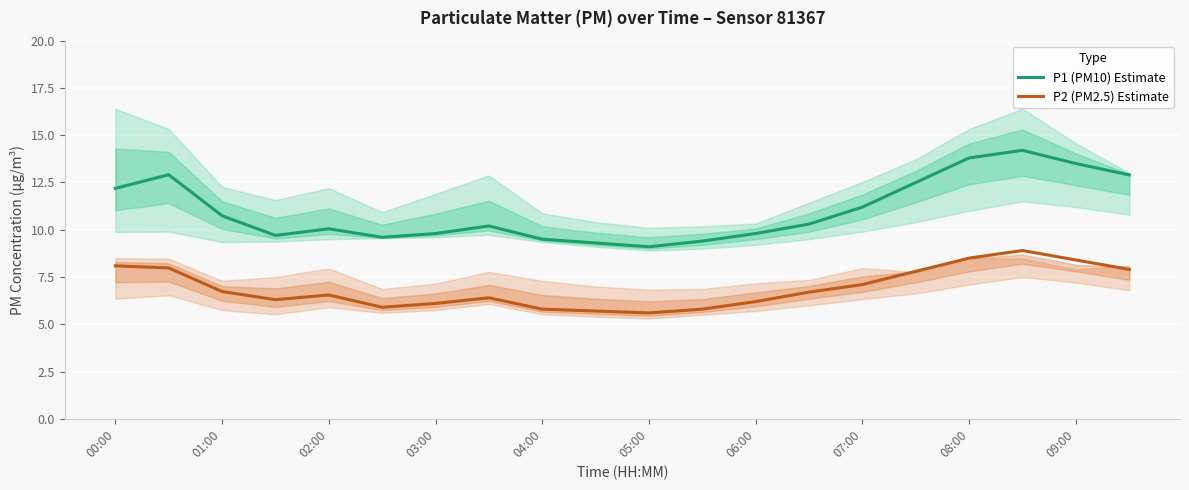

What is the minimum value for P1 (PM10) Estimate?

9.1